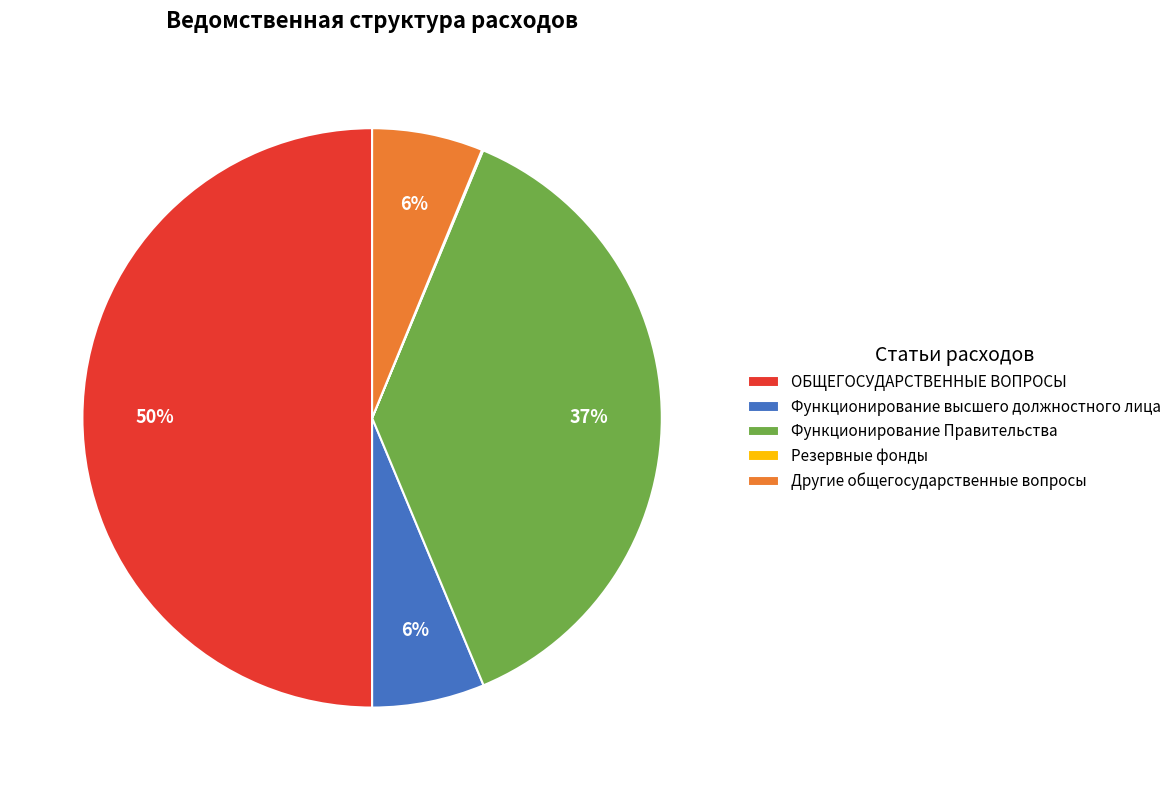

Which category has the biggest portion of the pie?

ОБЩЕГОСУДАРСТВЕННЫЕ ВОПРОСЫ